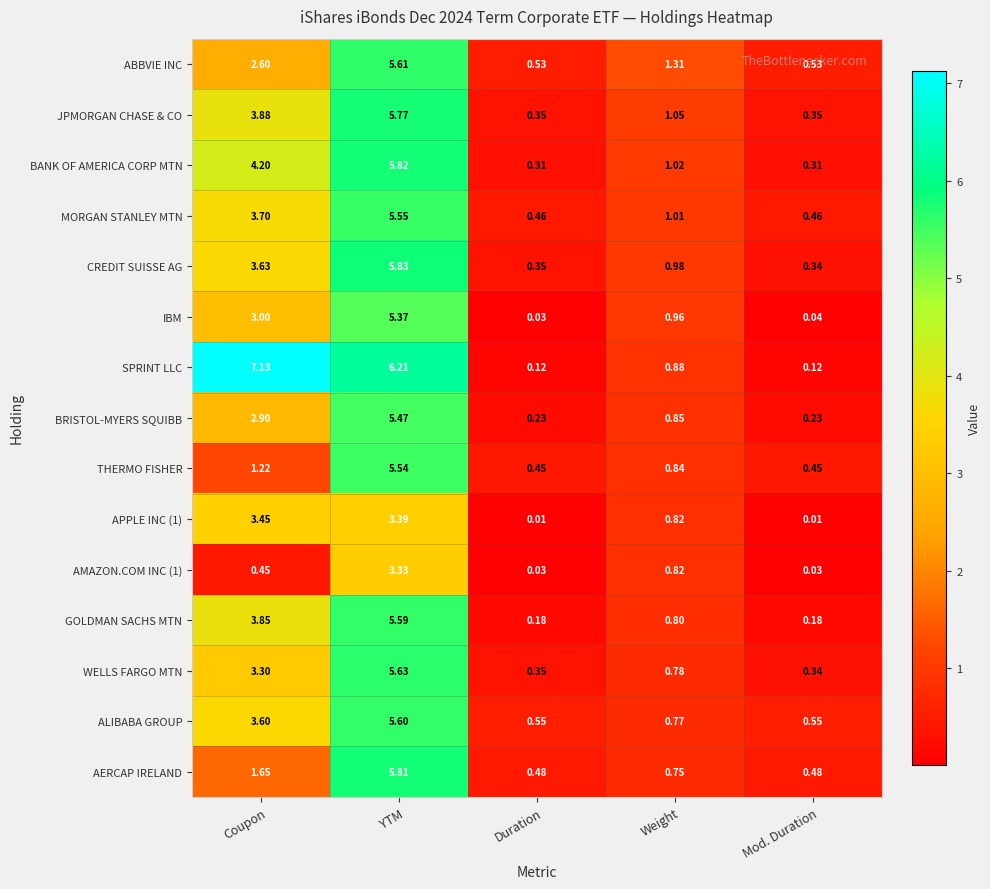

At which label is MORGAN STANLEY MTN closest to 3?

Coupon